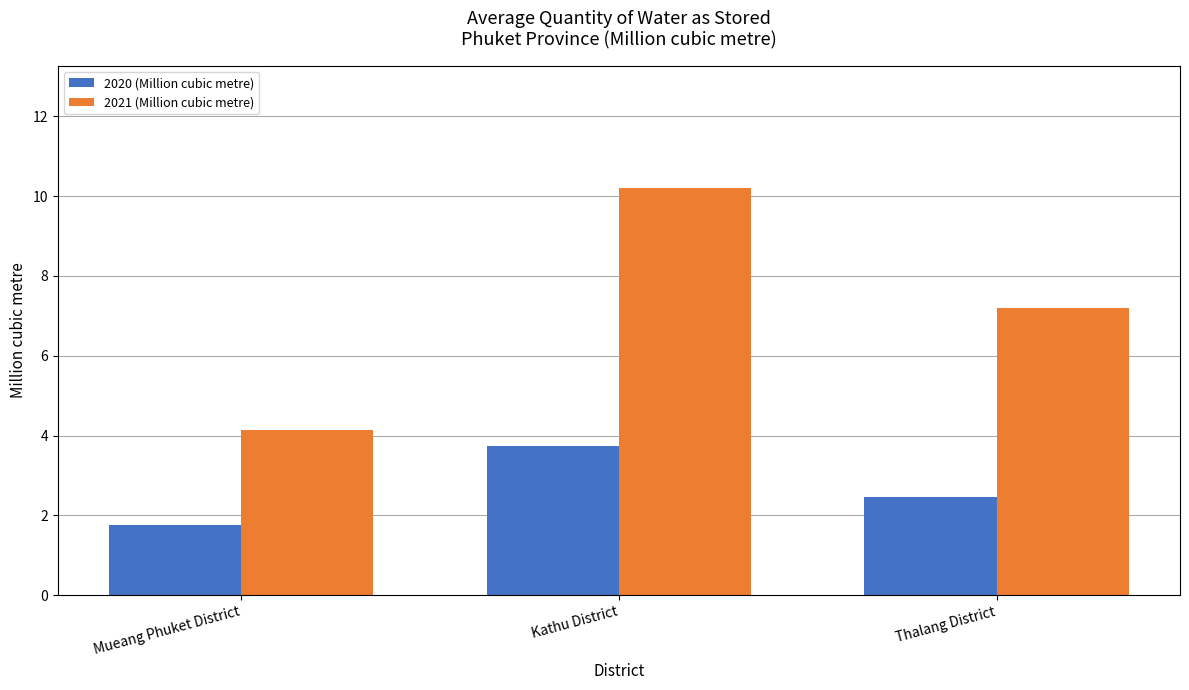

Which category has the lowest value in the 2021 (Million cubic metre) series?

Mueang Phuket District